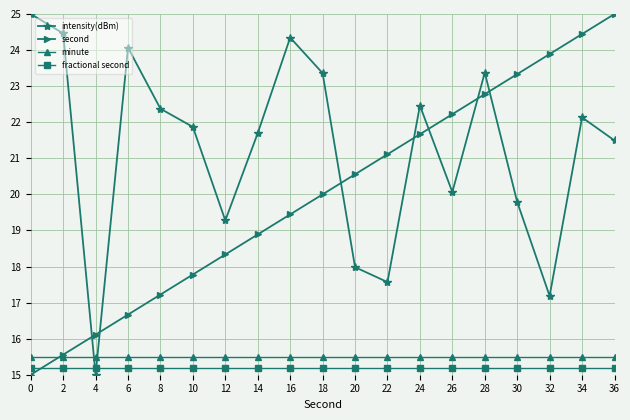

What is the lowest value of the intensity(dBm) series?

15.0